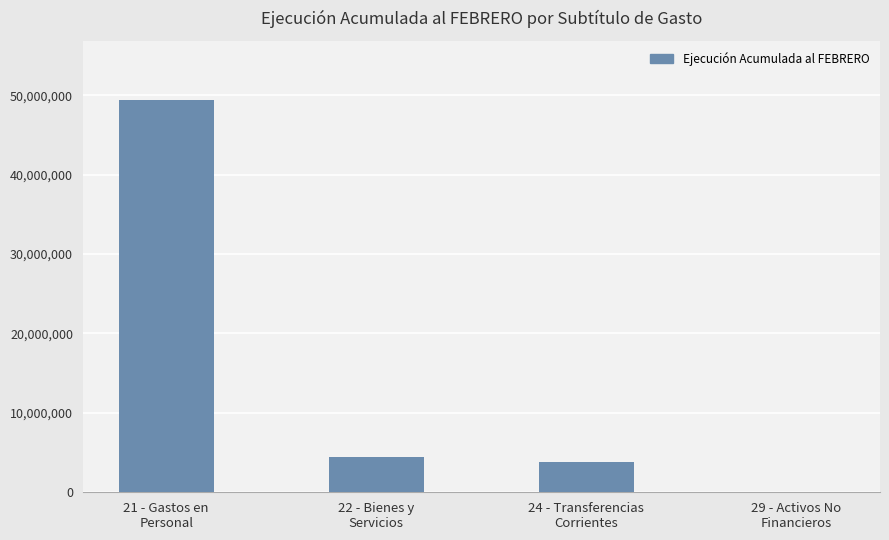

Is it true that the value at 21 - Gastos en
Personal is 28438944?

False